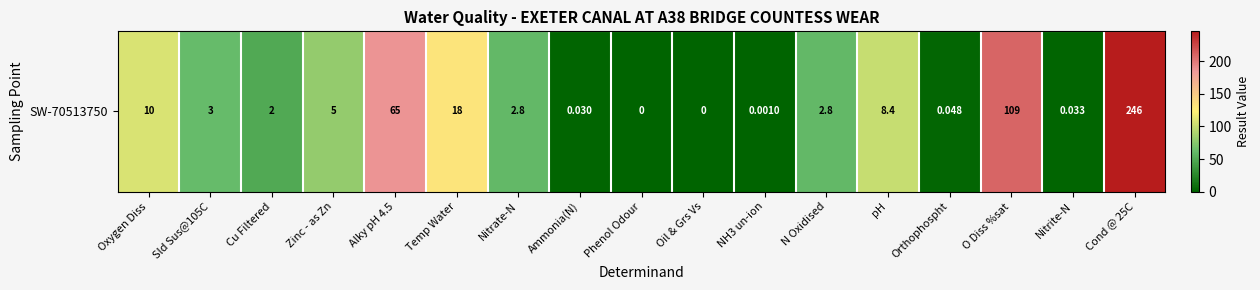

How many data points are less than 1?

6